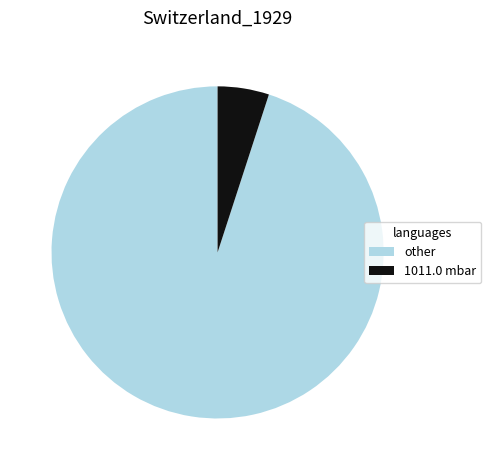

Is the sum of 1011.0 mbar and other greater than half?

Yes